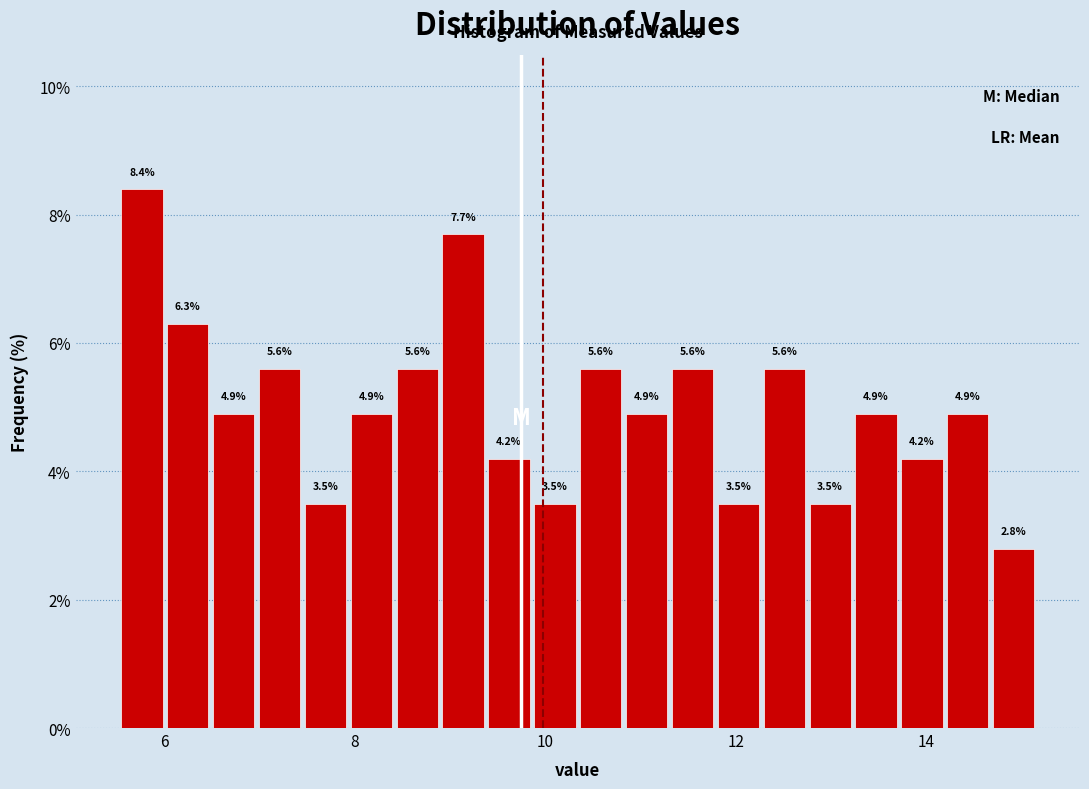

Around what value on the x-axis is the tallest bar? Give the approximate position of its centre, as read against the axis.

5.8